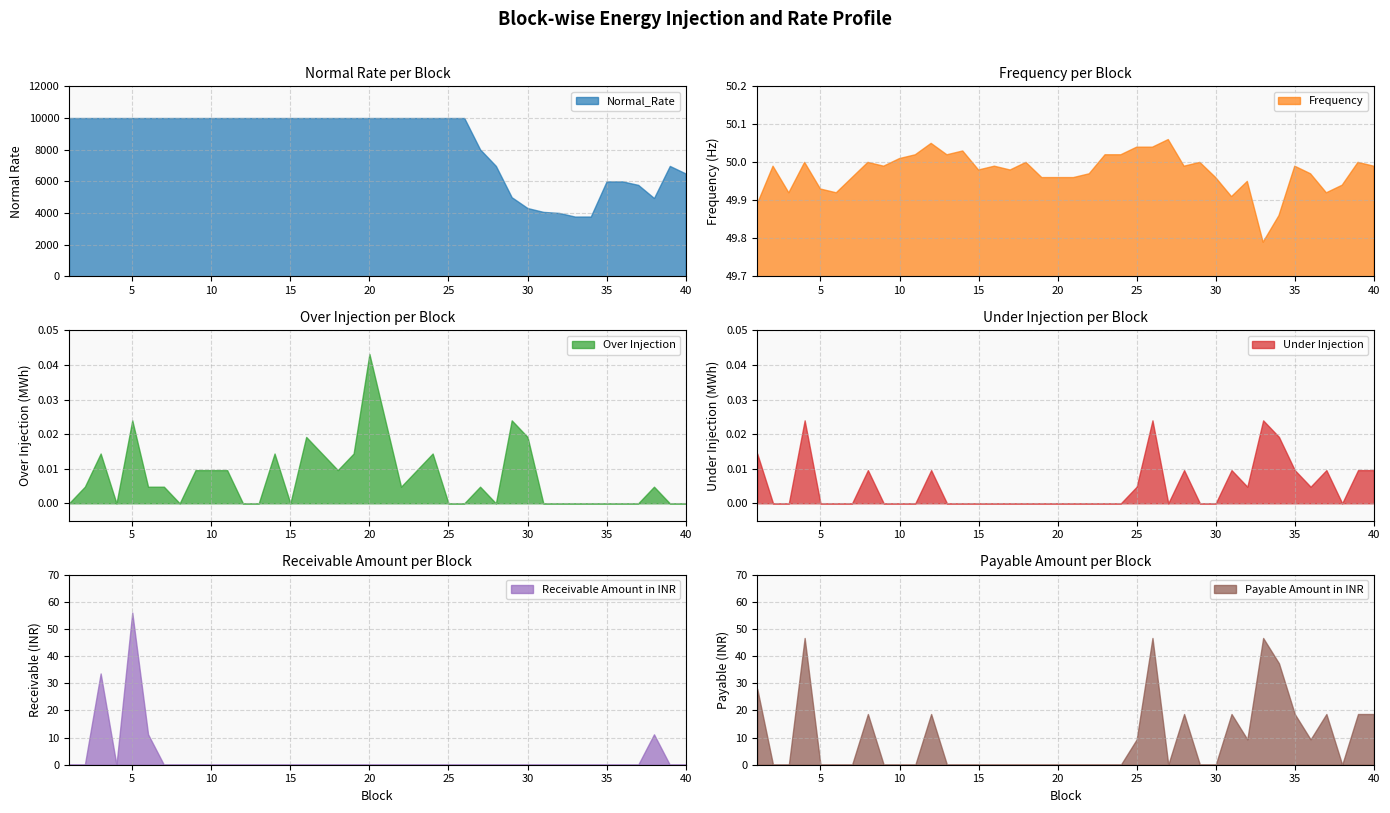

True or false: Normal_Rate has a value of 10000.0 at 16.

True